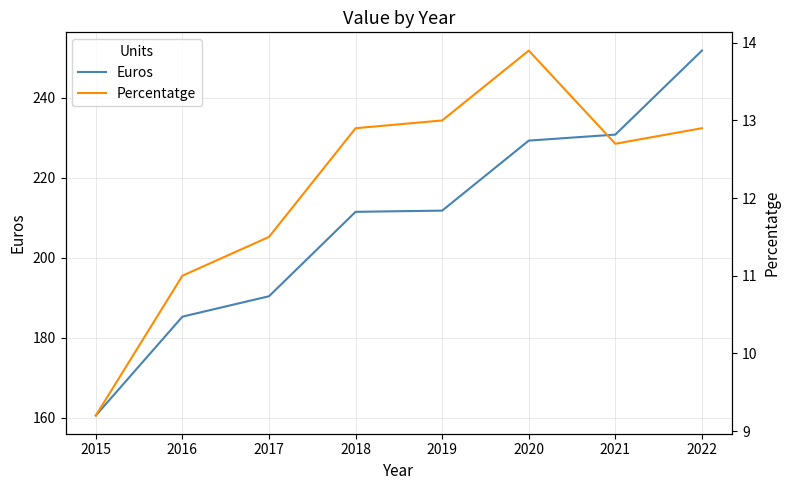

Is it true that Euros equals 185.3 at 2016?

True